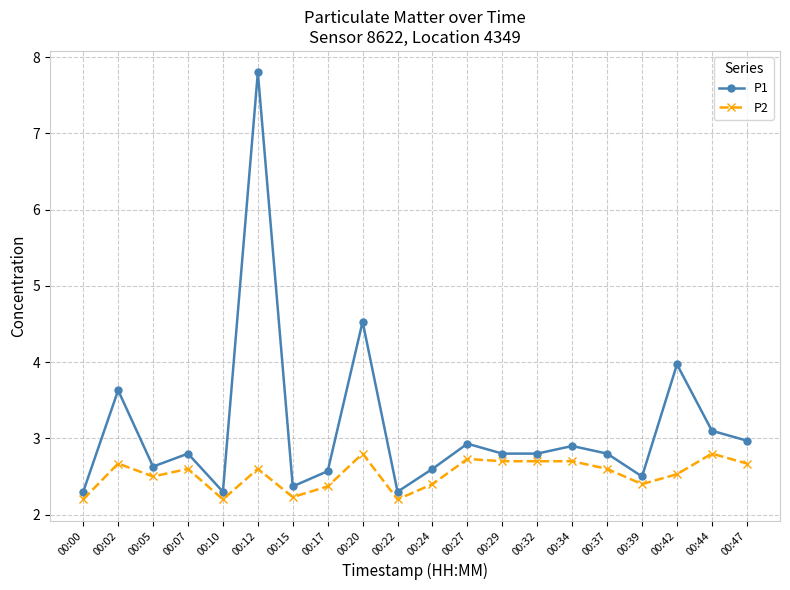

What is the lowest value of the P2 series?

2.2